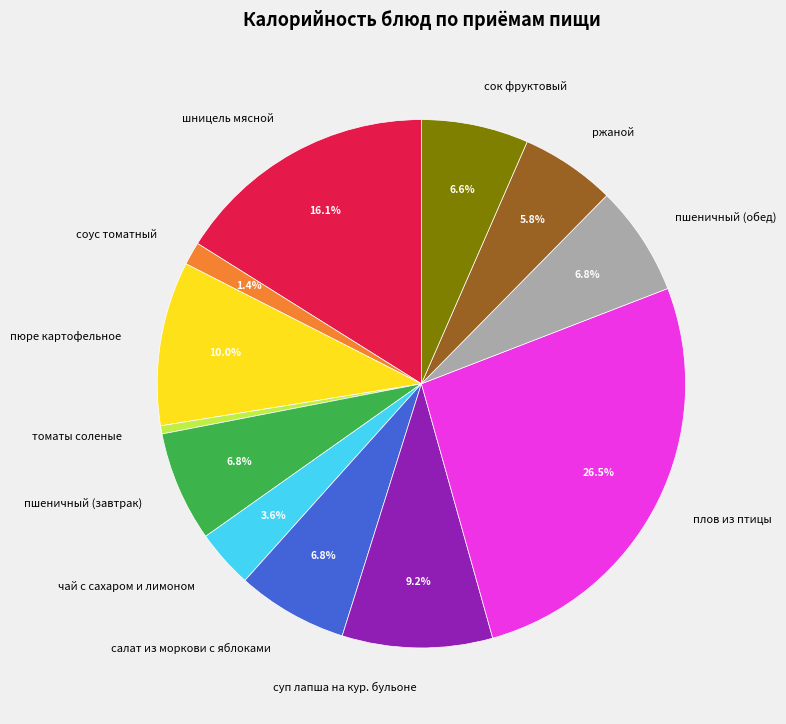

Between сок фруктовый and пюре картофельное, which is larger?

пюре картофельное